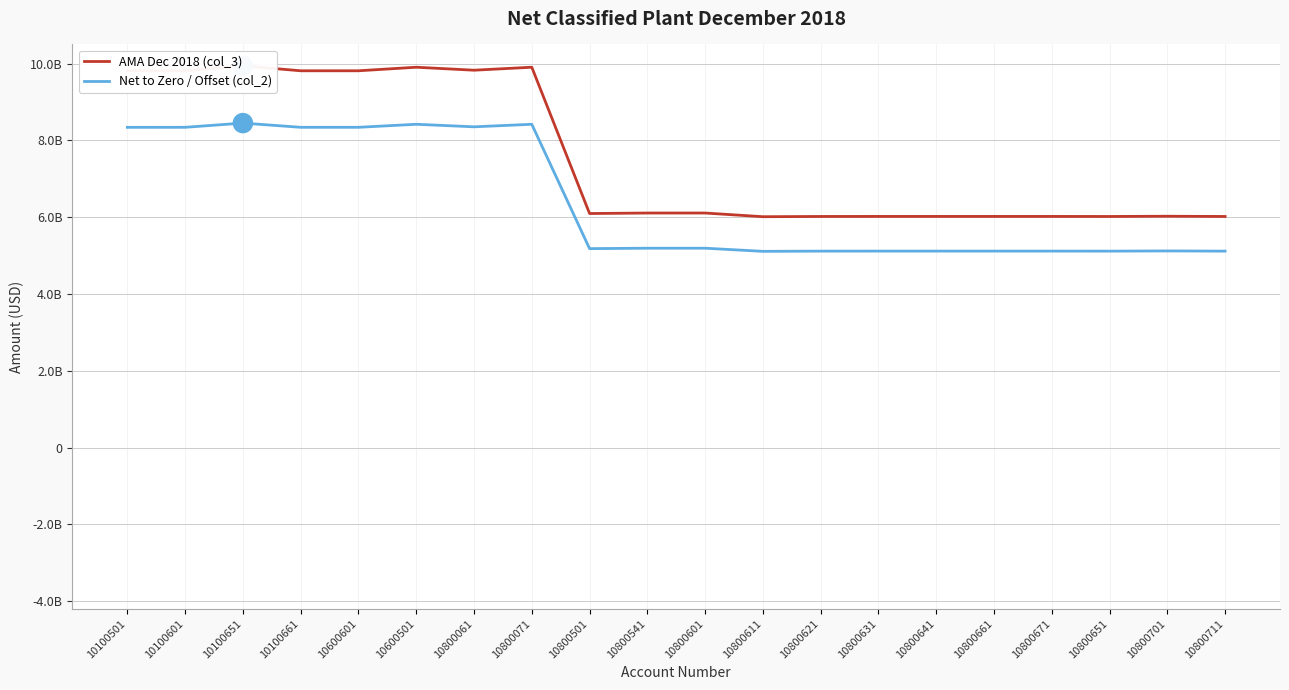

What is the value of the Net to Zero / Offset (col_2) point at the 10th from the left?

5192743872.2